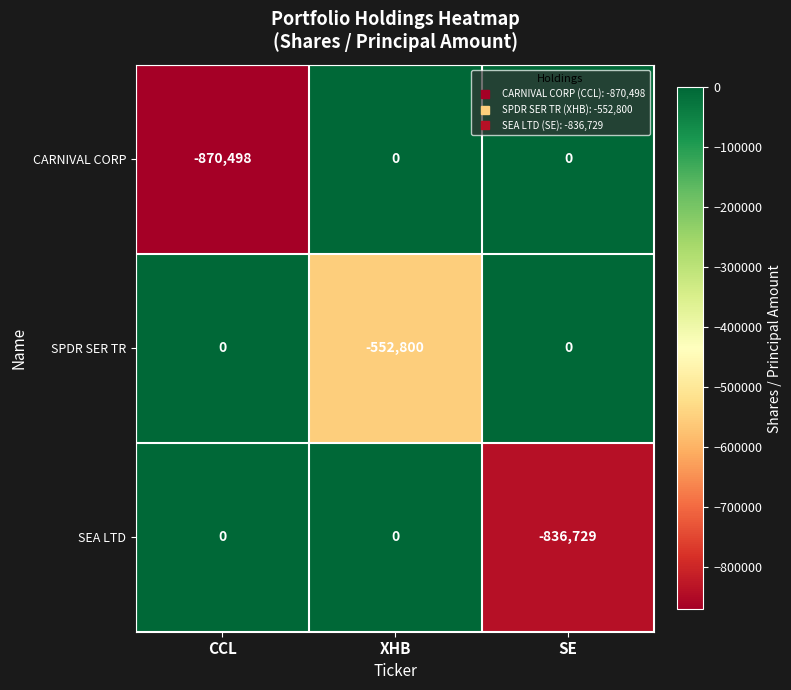

What is the total value across all series at CCL?

-870498